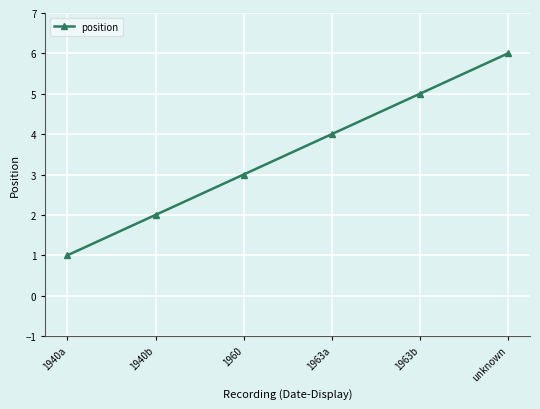

How many data points are less than 4?

3